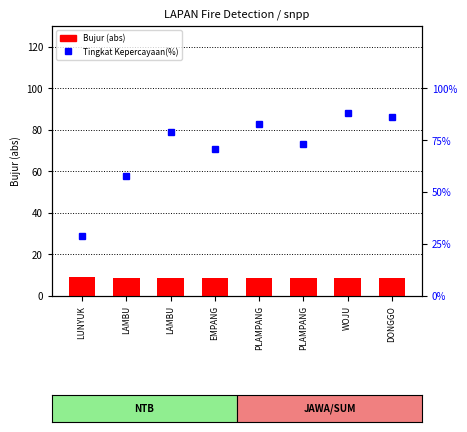

What is the highest value of the Bujur (abs) series?

9.1